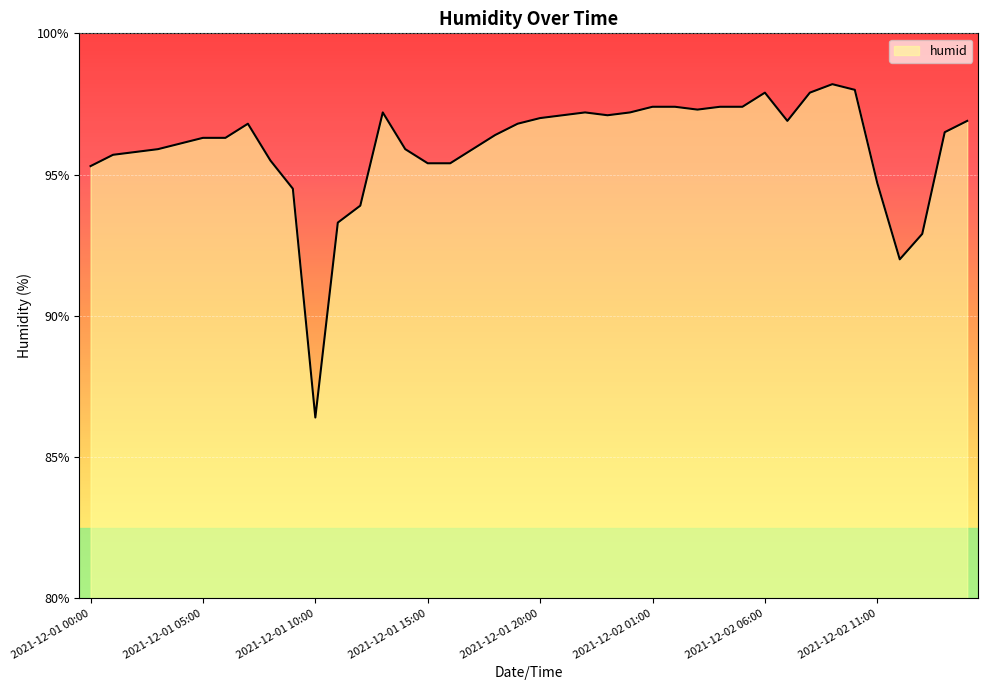

True or false: there are more than 1 points higher than both neighbors.

True